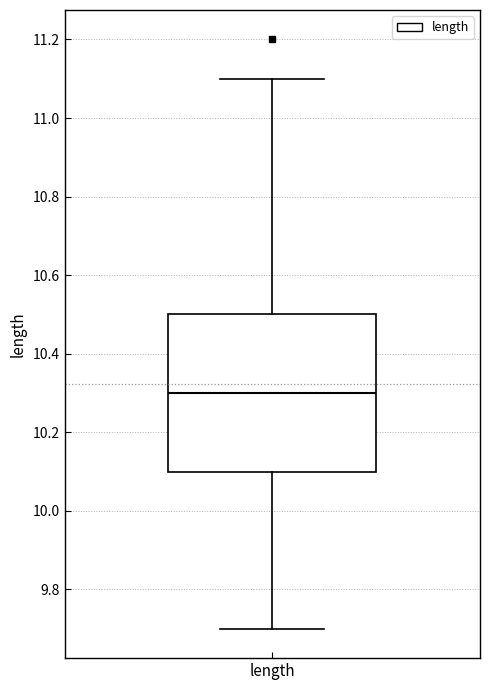

Transcribe this box plot: give where the median line is, the range the box spans, and where the two whiskers end, as read against the y-axis. The values are not printed on the chart, so give them approximately, as read against the axis.

median 10.3, box 10.1 to 10.5, whiskers 9.7 to 11.1